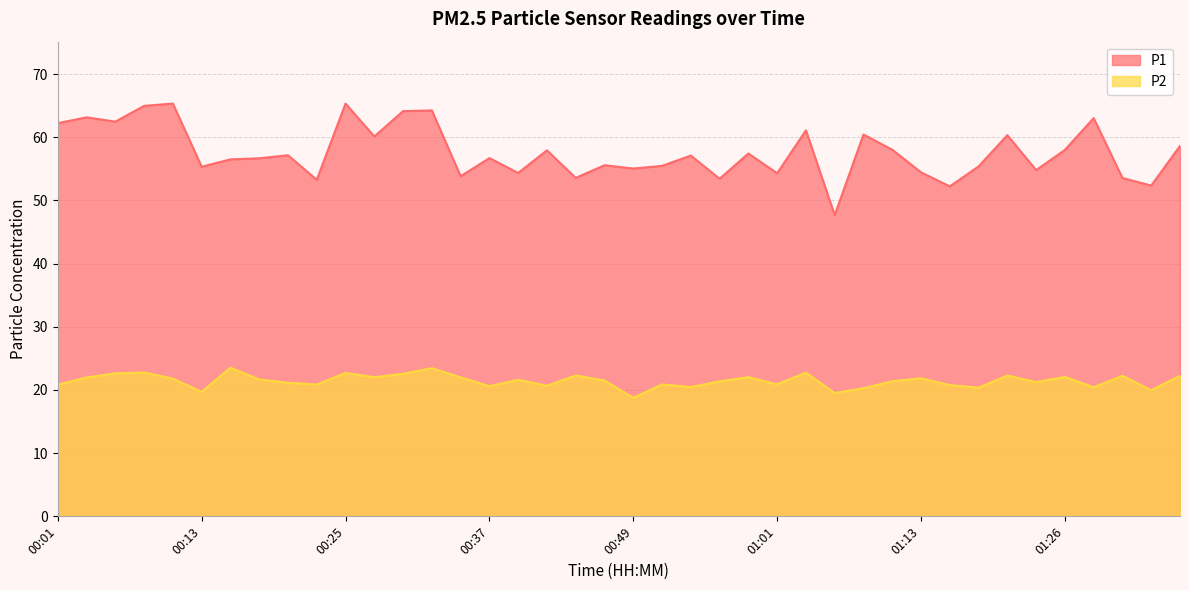

Rank the series by their maximum value, from highest to lowest.

P1, P2